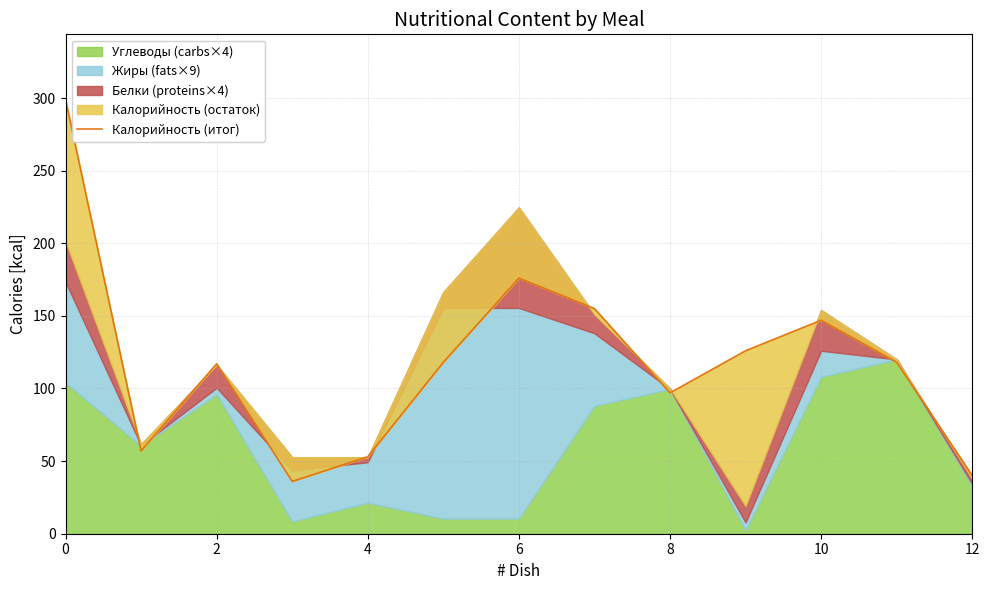

What is the sum of all values?

1539